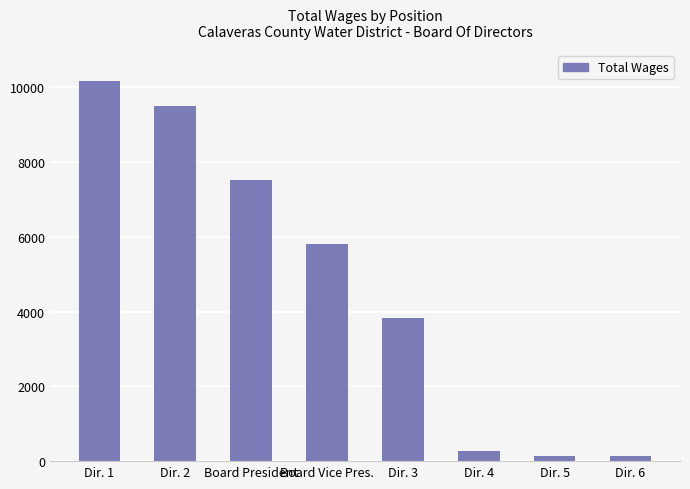

What is the greatest value displayed?

10175